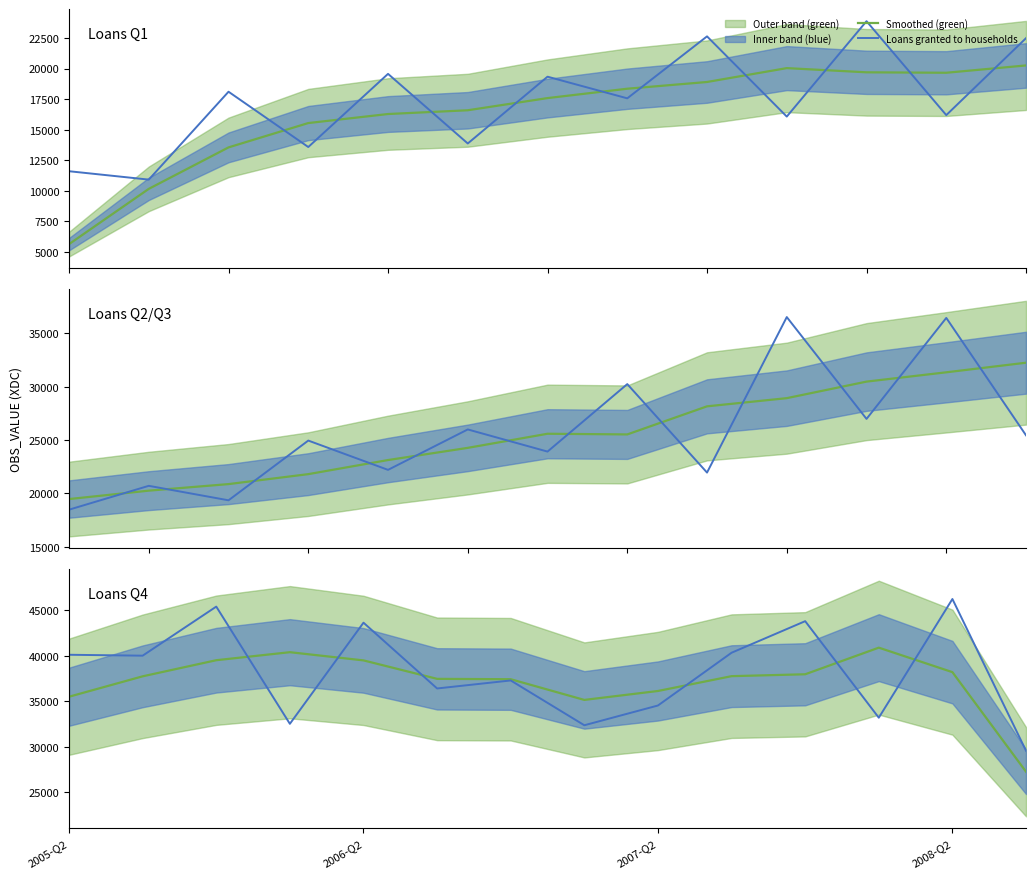

What position from the left is 2008-Q2?

13